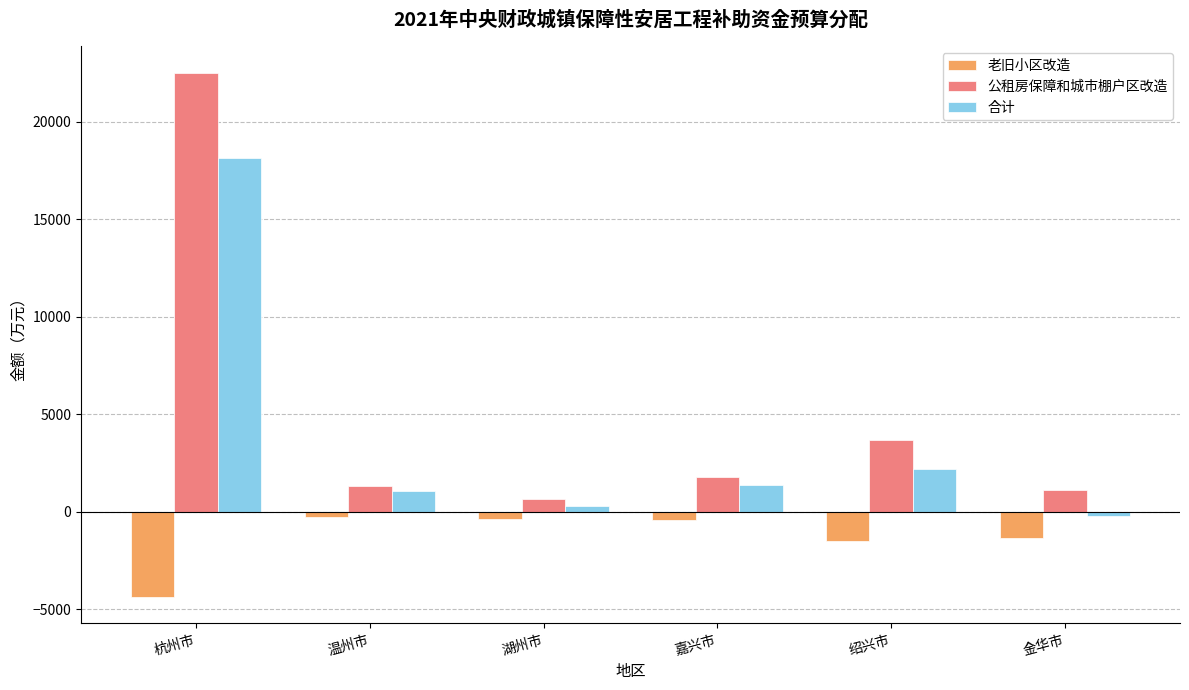

What is the highest value of the 公租房保障和城市棚户区改造 series?

22513.0